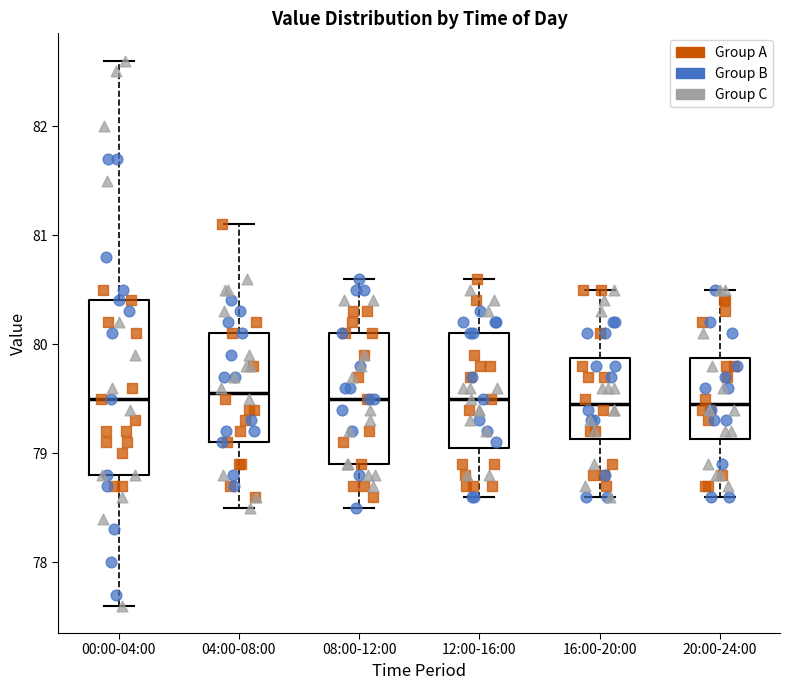

Comparing the boxes themselves (not the whiskers), which one is the tallest?

00:00-04:00